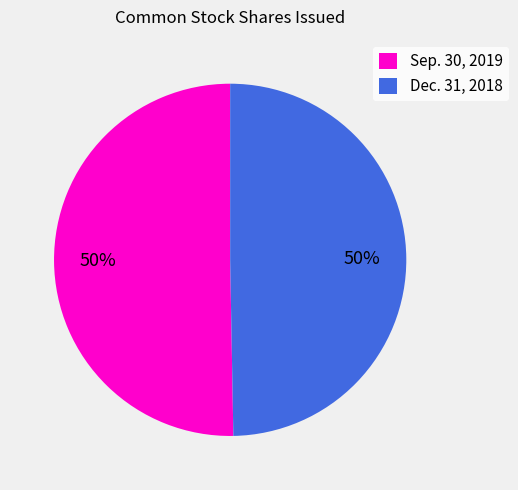

What is the ratio of the value at Sep. 30, 2019 to the value at Dec. 31, 2018?

1.0